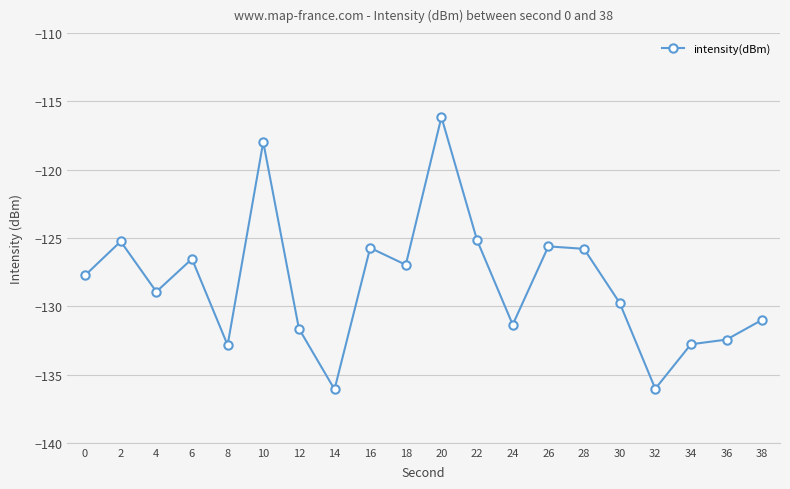

How many interior local valleys (lower than both neighbors) does the data have?

6